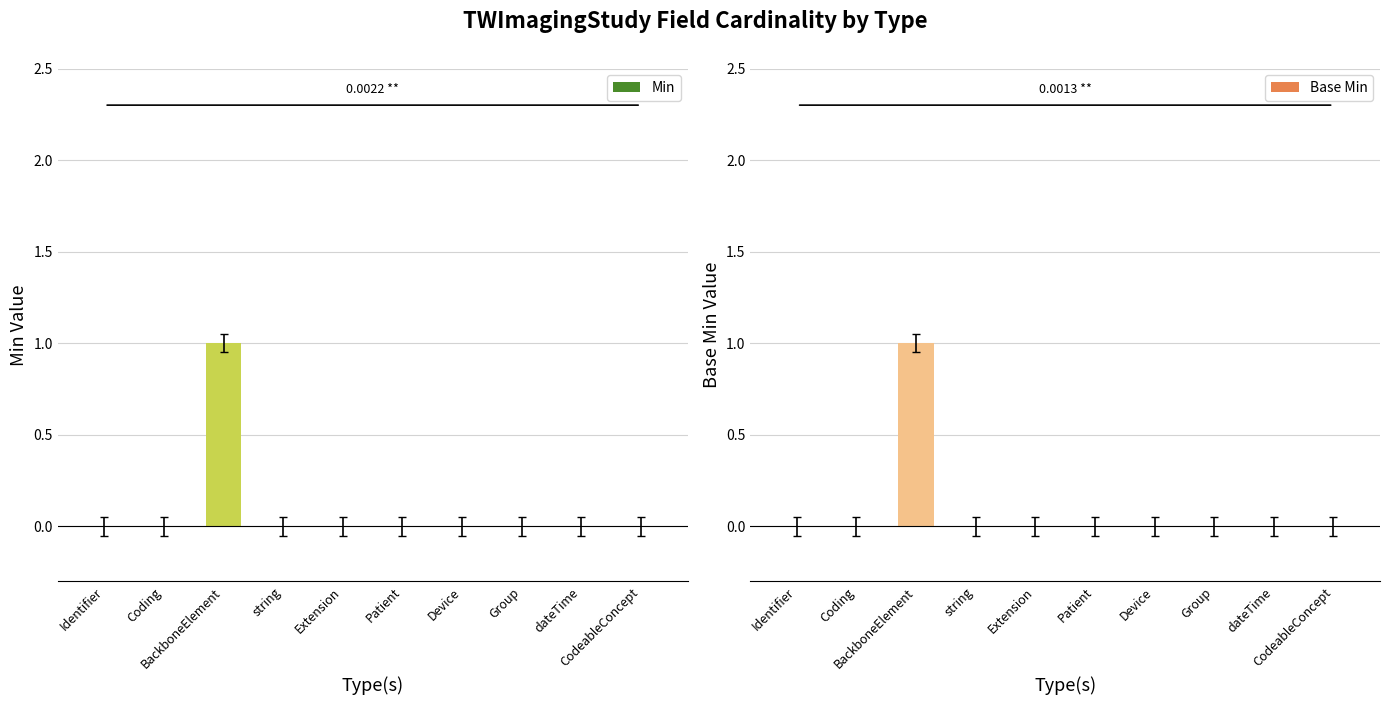

What are all the series names shown in the legend?

Min, Base Min